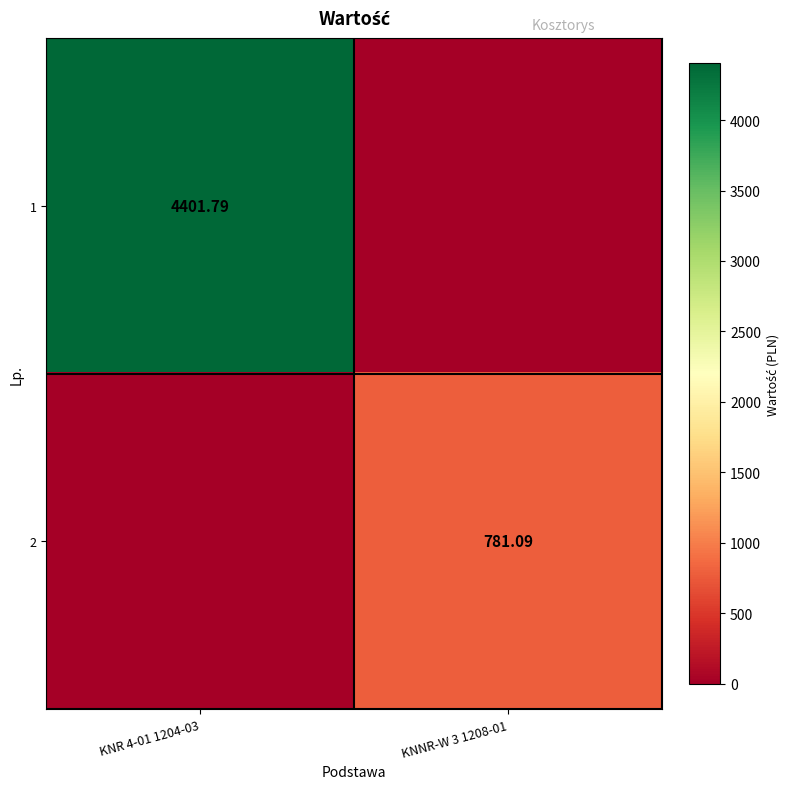

Is the value of 2 at KNNR-W 3 1208-01 greater than the value of 1 at KNR 4-01 1204-03?

No